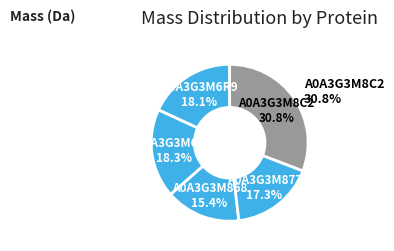

To the nearest percent, what percentage of the pie is A0A3G3M868?

15%